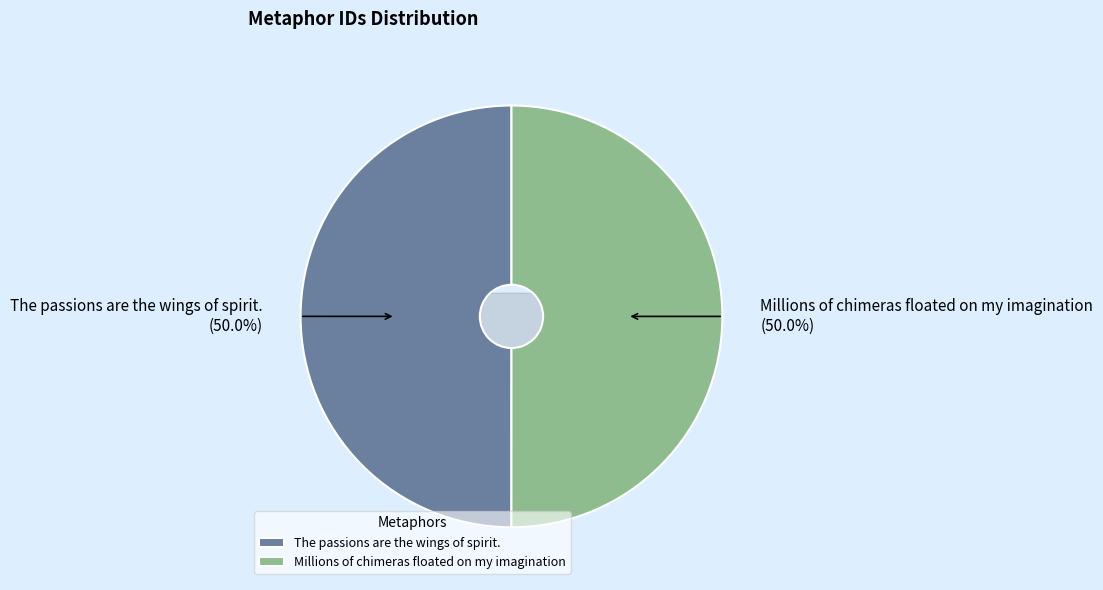

How many slices are in this pie chart?

2